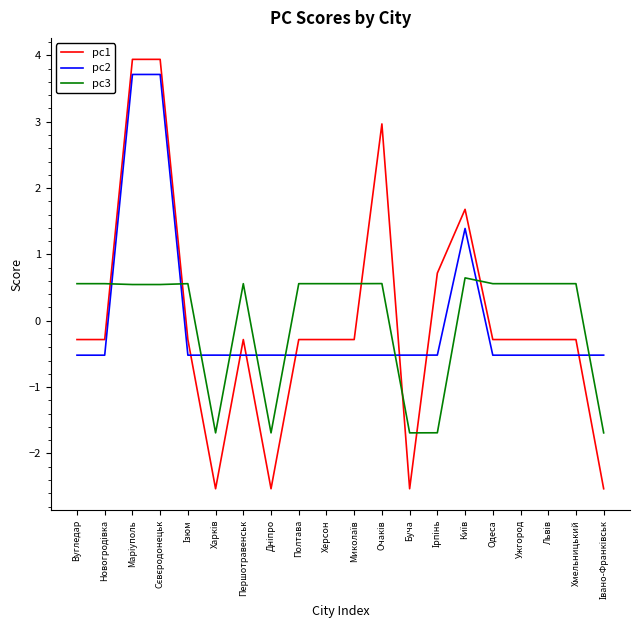

Does the chart have visible grid lines?

No